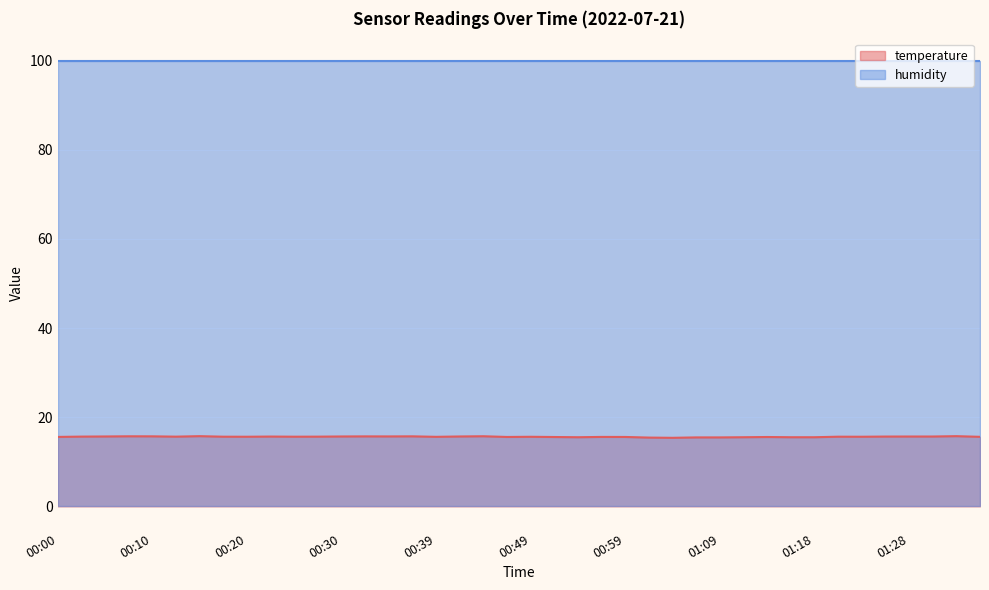

Approximately how many times larger is the value at 00:27 compared to 01:33?

1.0